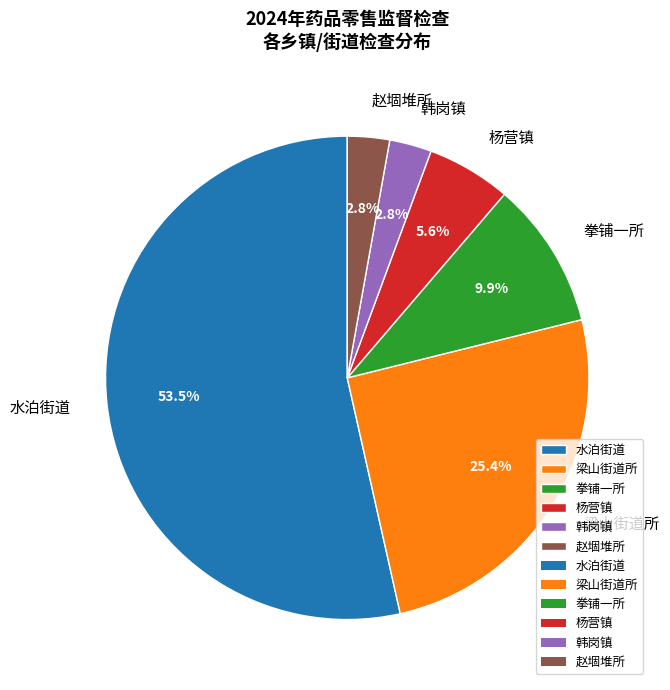

What percentage is the 拳铺一所 slice, to the nearest percent?

10%